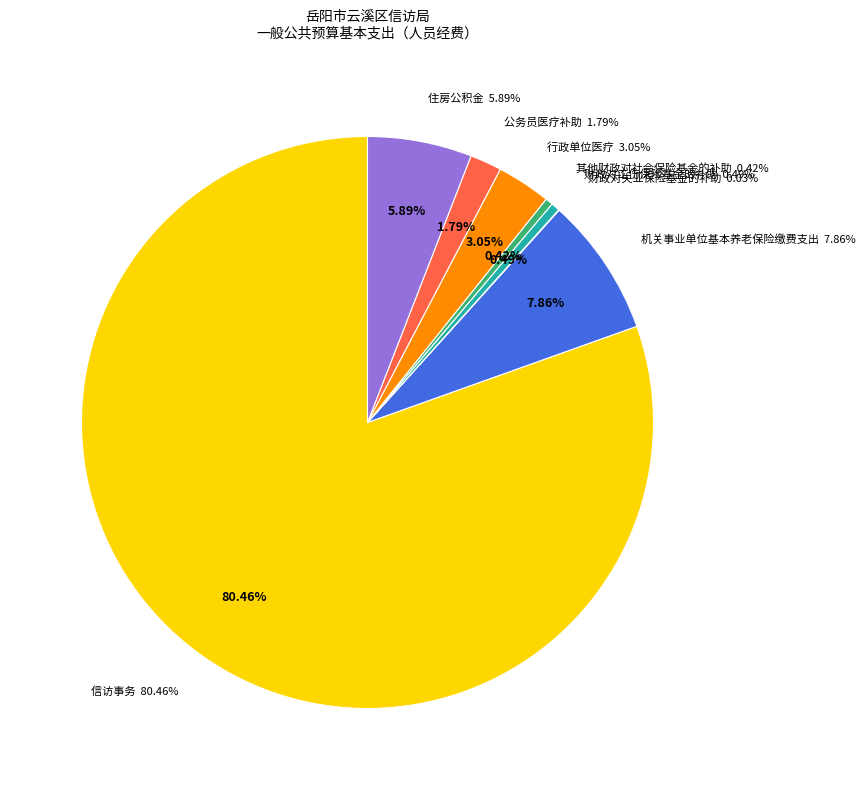

What is the change in value from 其他财政对社会保险基金的补助 to 行政单位医疗?

+2.7